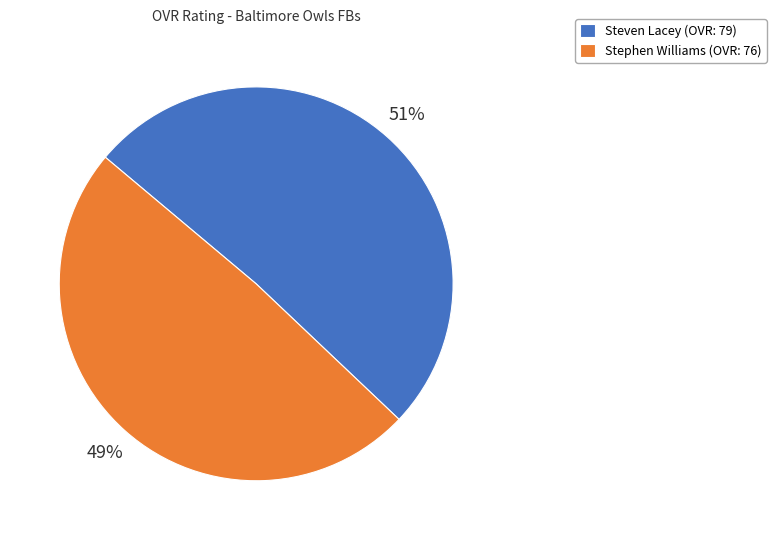

How many slices are in this pie chart?

2